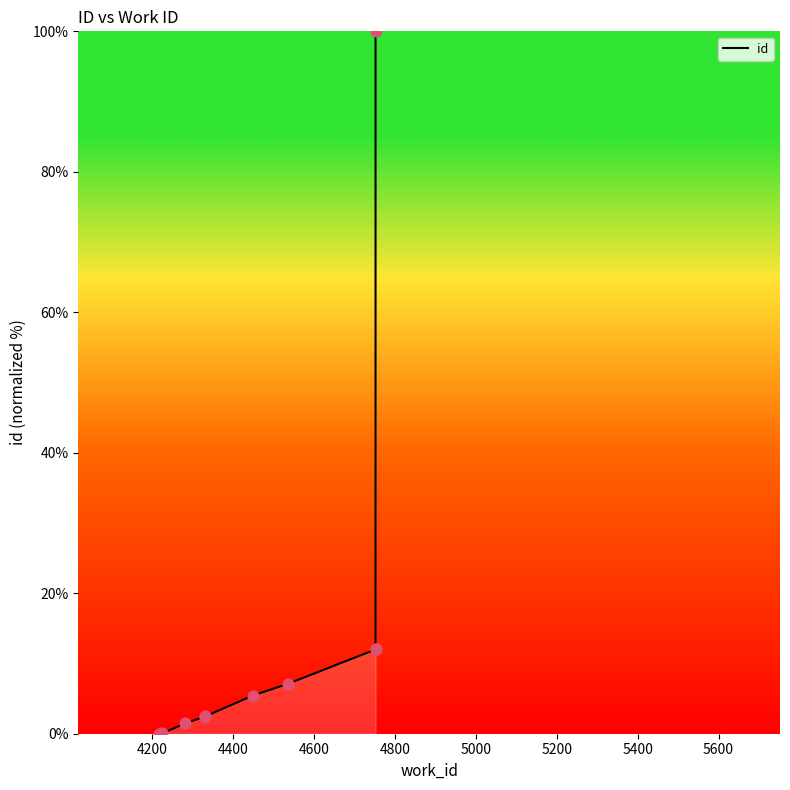

What is the change in value from 4217 to 4330?

+2.4